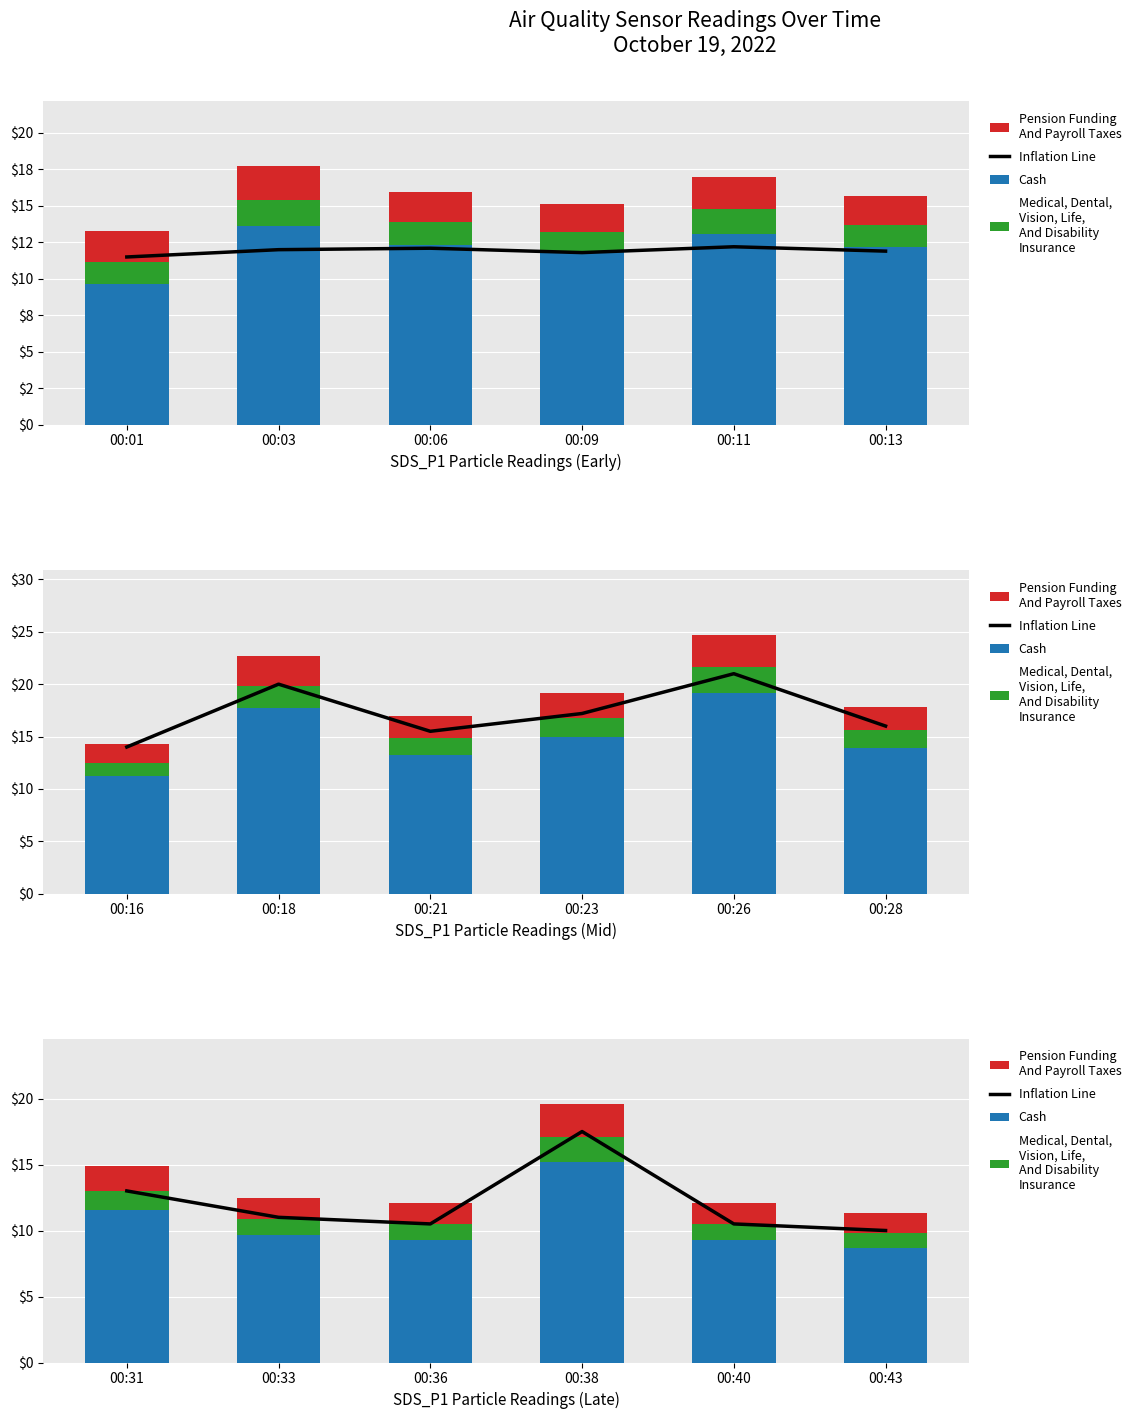

The value of Cash at 00:40 is 12.6. True or false?

False